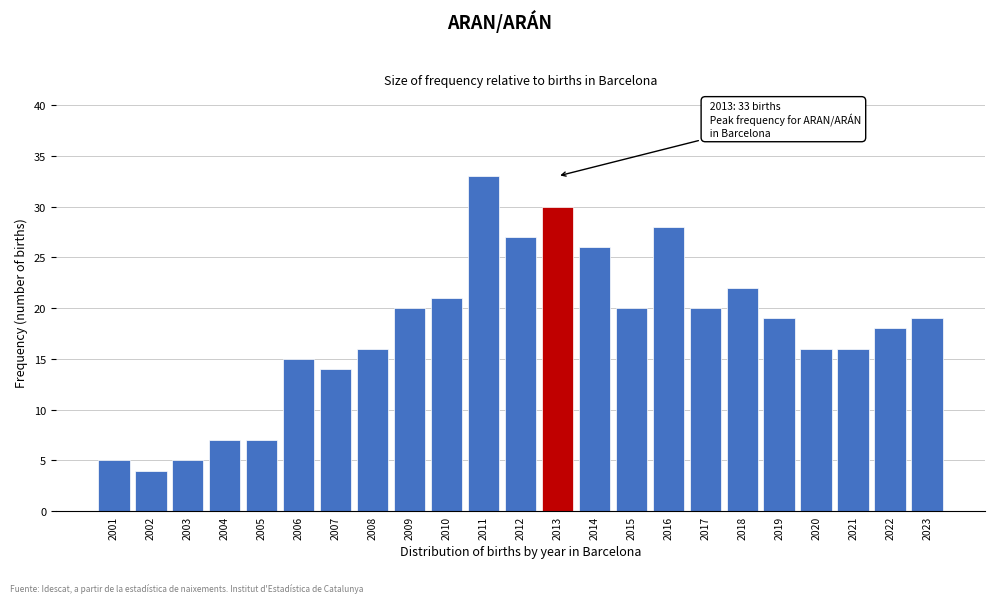

Reading left to right, extract all data points from this chart.

5	4	5	7	7	15	14	16	20	21	33	27	30	26	20	28	20	22	19	16	16	18	19